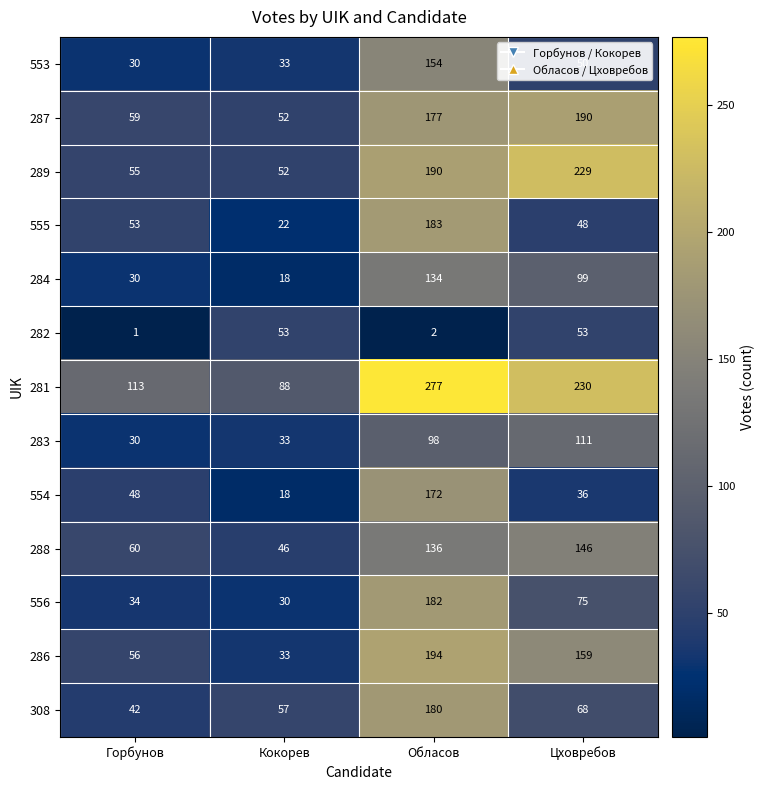

How many values in the 286 series are below 159?

2